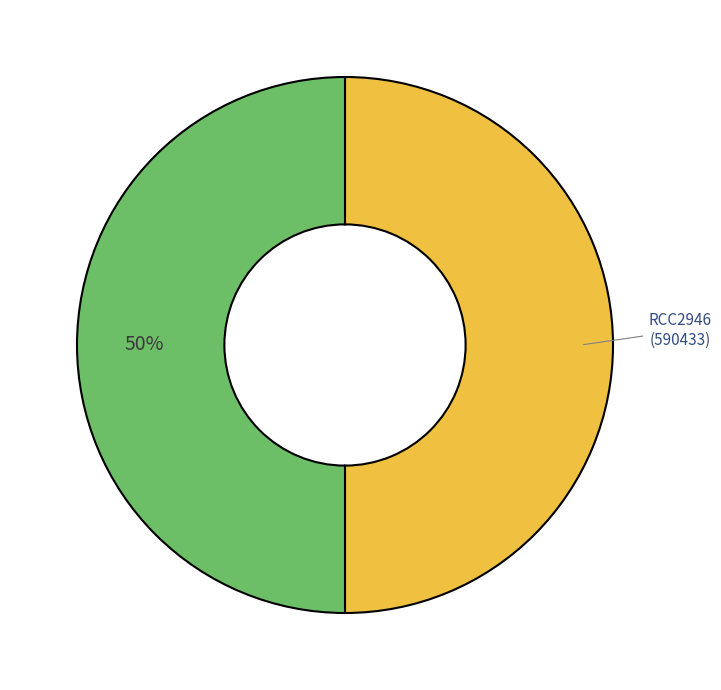

To the nearest percent, what is the average slice percentage?

50%